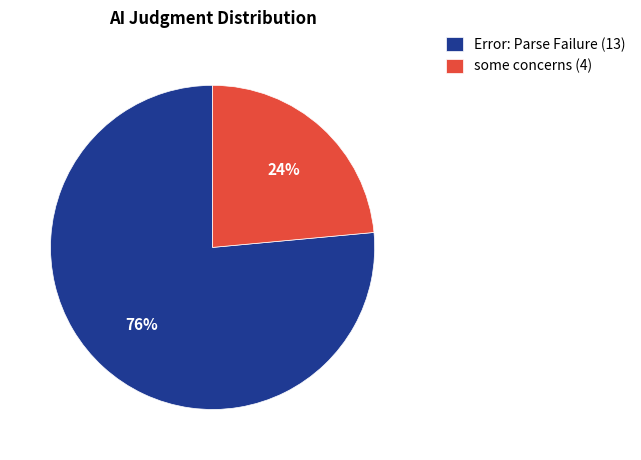

What is the largest slice in the pie chart?

Error: Parse Failure